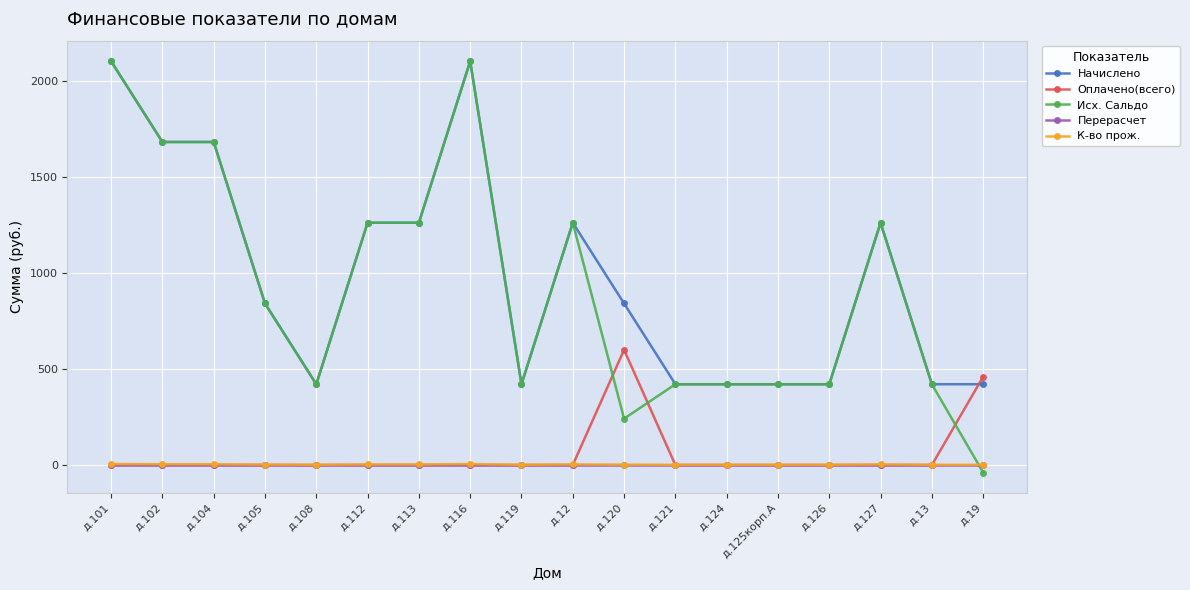

What are all the series names shown in the legend?

Начислено, Оплачено(всего), Исх. Сальдо, Перерасчет, К-во прож.